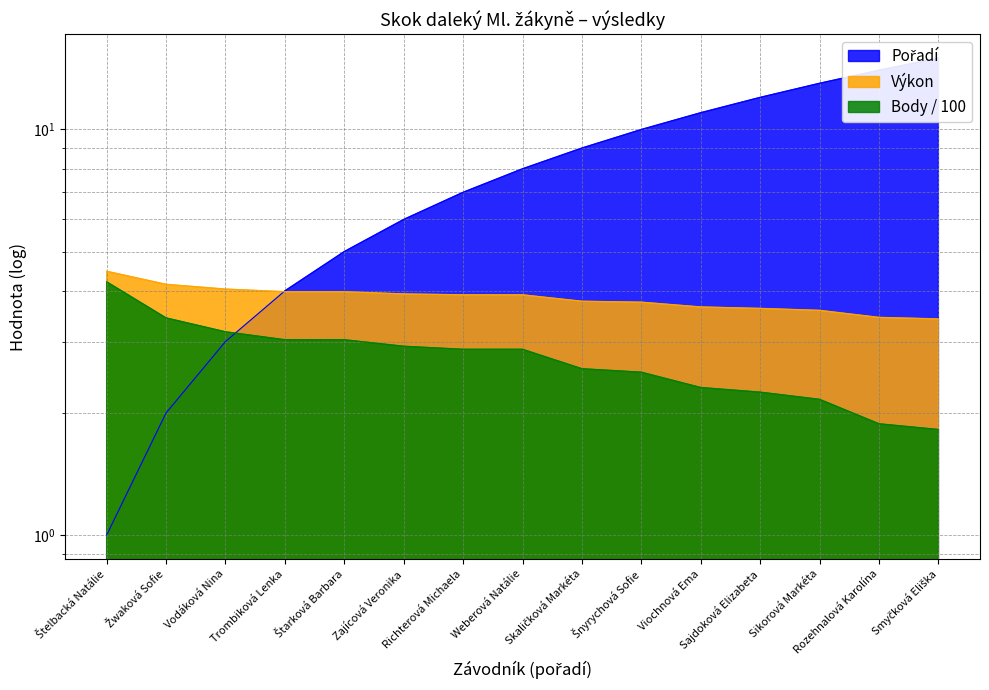

Is it true that Výkon equals 7.3 at Štelbacká Natálie?

False